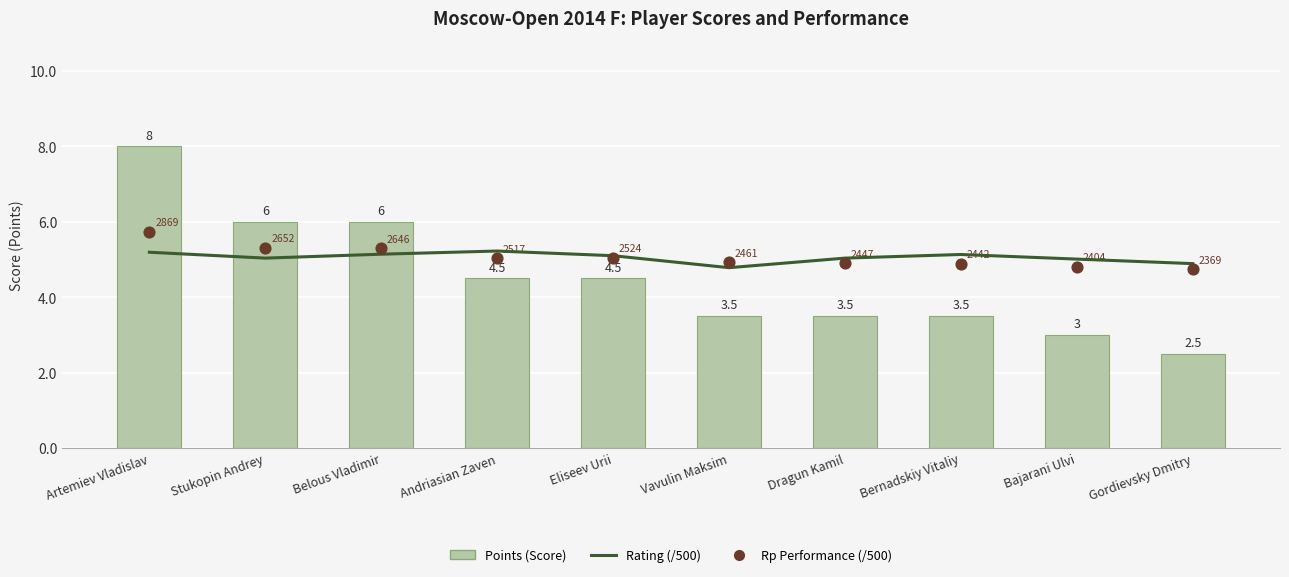

Which series has the largest total across all categories?

Rp Performance (/500)